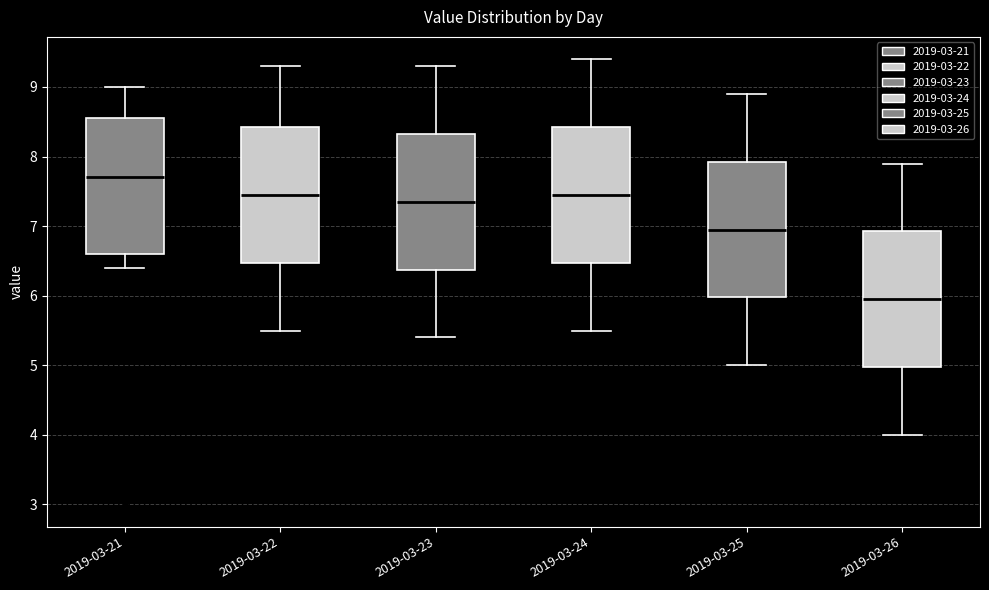

Reading left to right, transcribe this box plot: for each box, give where its median line is, the range the box spans, and where its two whiskers end, as read against the y-axis. The values are not printed on the chart, so give them approximately, as read against the axis.

2019-03-21: median 7.7, box 6.6 to 8.6, whiskers 6.4 to 9.0
2019-03-22: median 7.5, box 6.5 to 8.4, whiskers 5.5 to 9.3
2019-03-23: median 7.4, box 6.4 to 8.3, whiskers 5.4 to 9.3
2019-03-24: median 7.5, box 6.5 to 8.4, whiskers 5.5 to 9.4
2019-03-25: median 7.0, box 6.0 to 7.9, whiskers 5.0 to 8.9
2019-03-26: median 6.0, box 5.0 to 6.9, whiskers 4.0 to 7.9